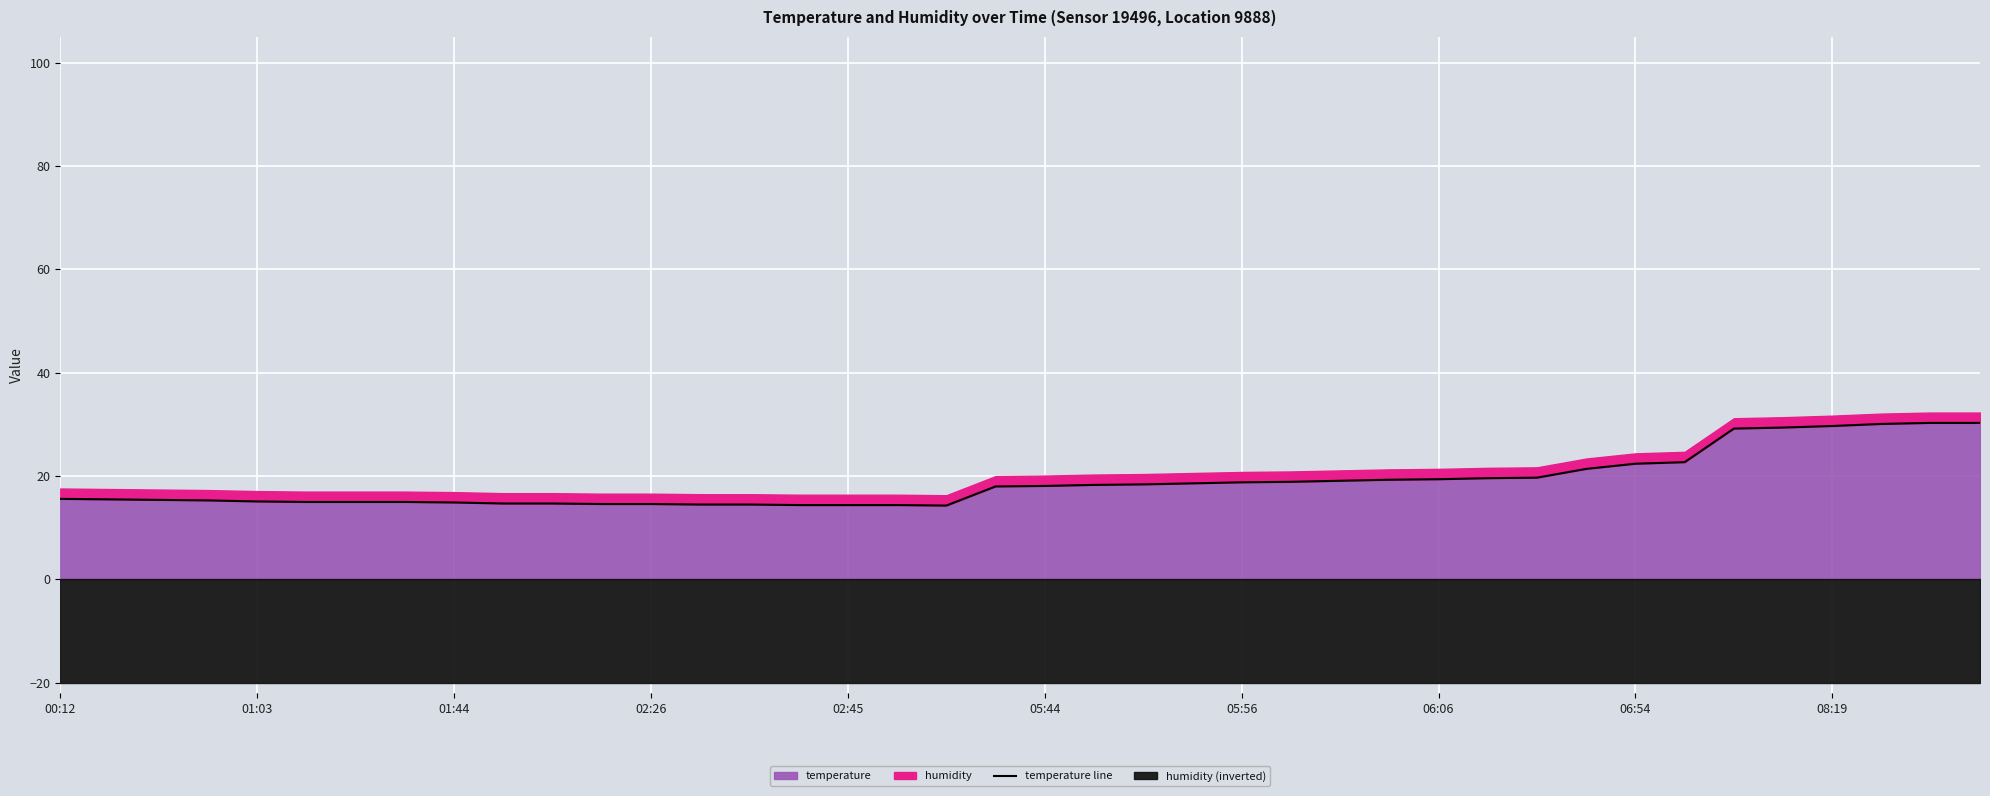

What is the highest value of the temperature series?

30.3